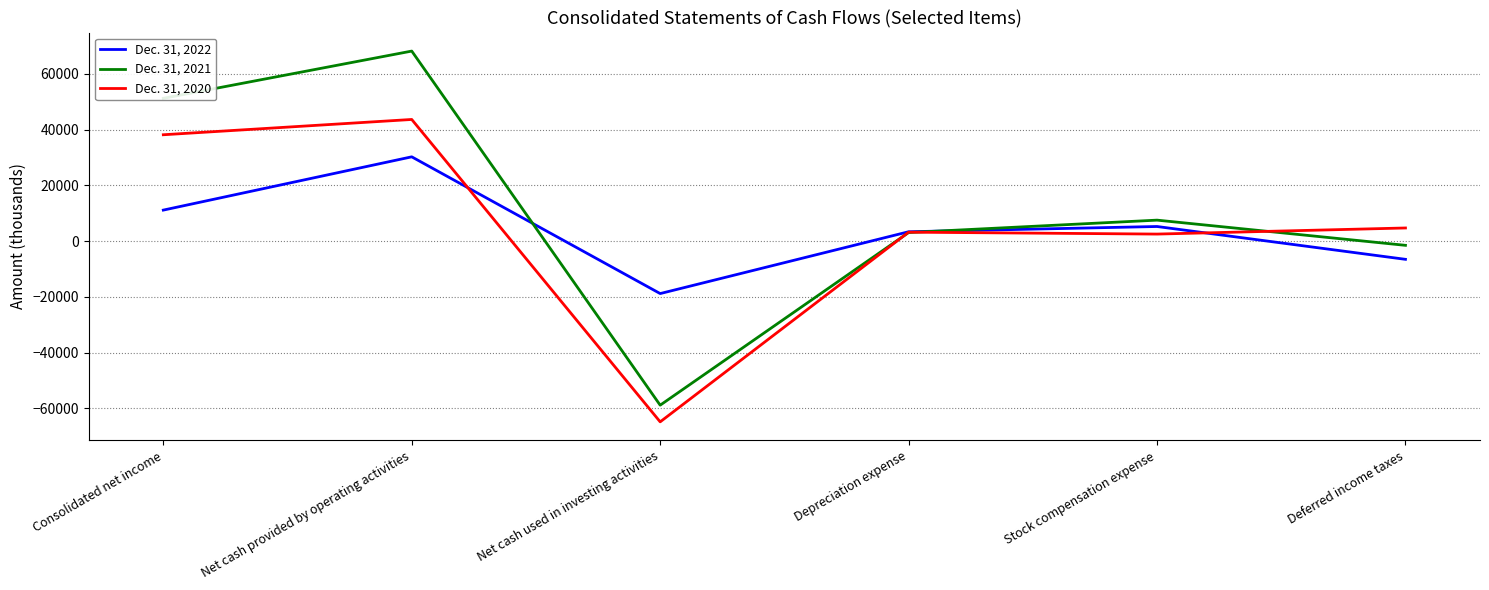

What is the sum of all Dec. 31, 2022 values?

24792